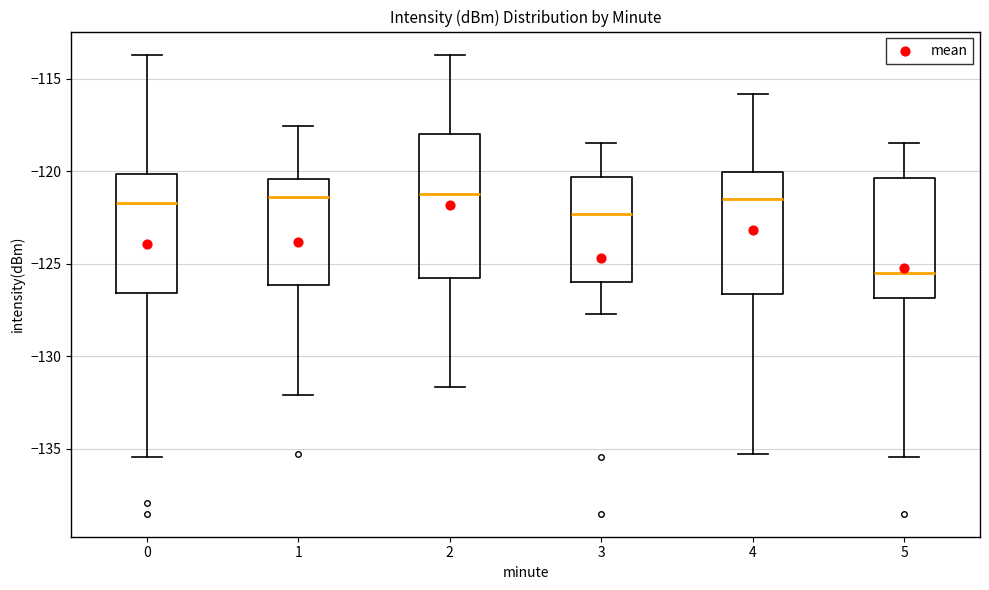

Where is the upper edge of the box at x = 1 on the y-axis? The values are not printed on the chart, so give them approximately, as read against the axis.

-120.5